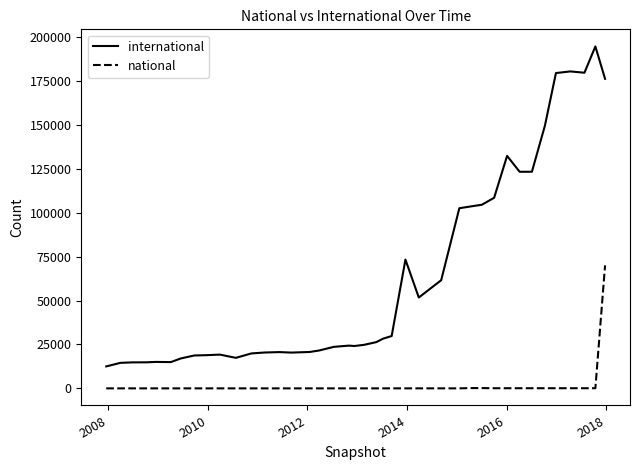

True or false: national and international cross at least once.

False